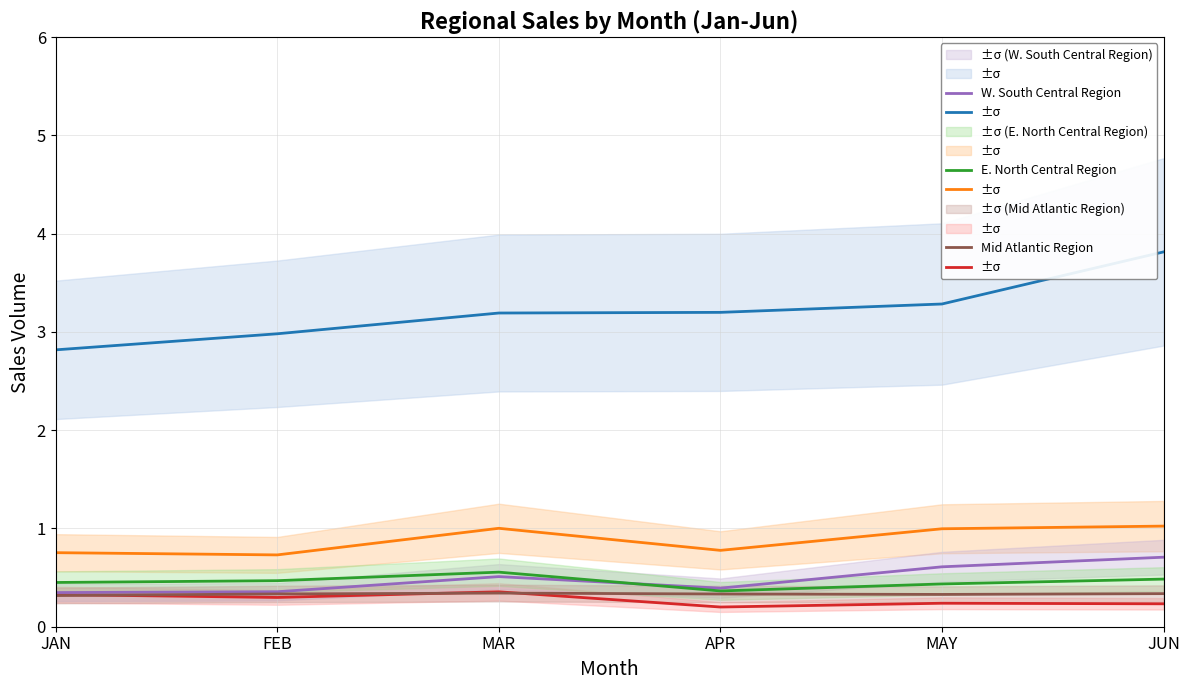

True or false: W. South Central Region has a value of 0.2 at FEB.

False